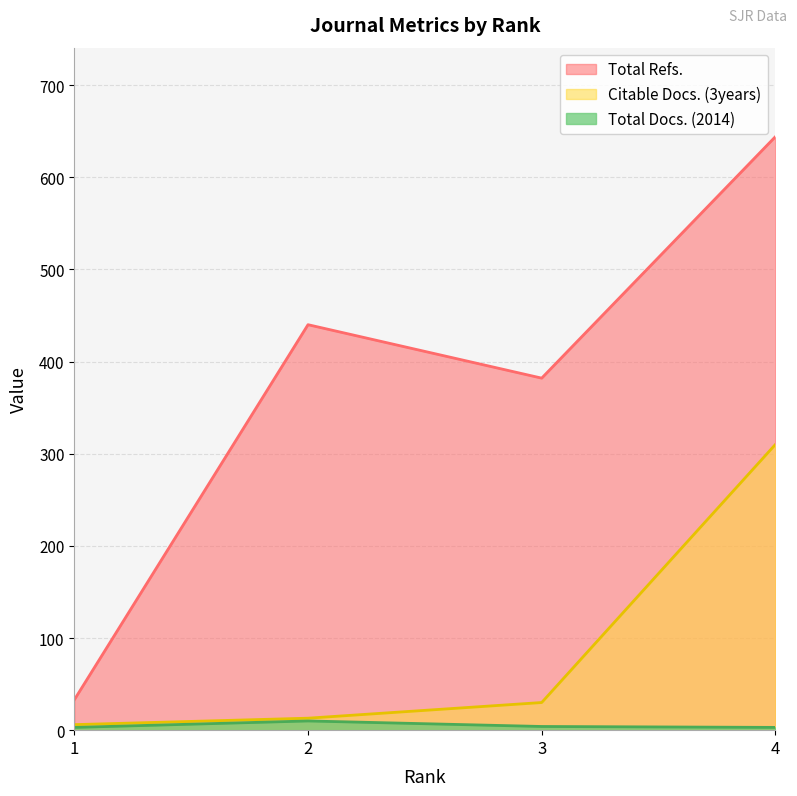

Which series has the widest spread of values?

Total Refs.